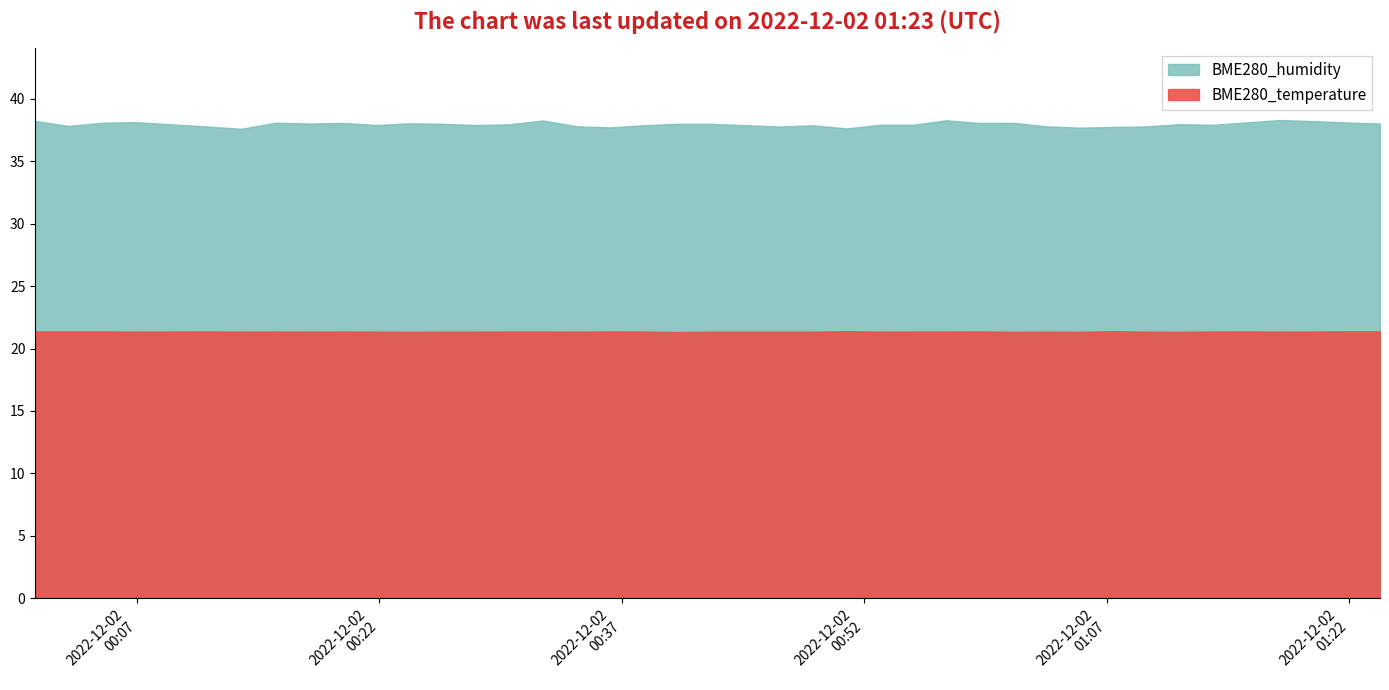

What is the sum of the BME280_humidity values at 2022/12/02 00:59:08 and 2022/12/02 00:17:43?

76.1